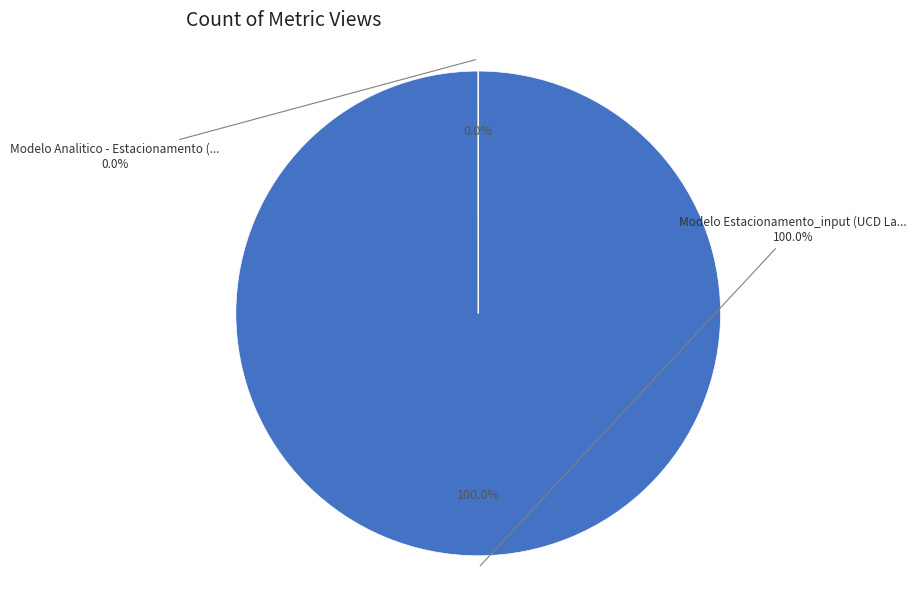

Is there a majority slice in this chart?

Yes